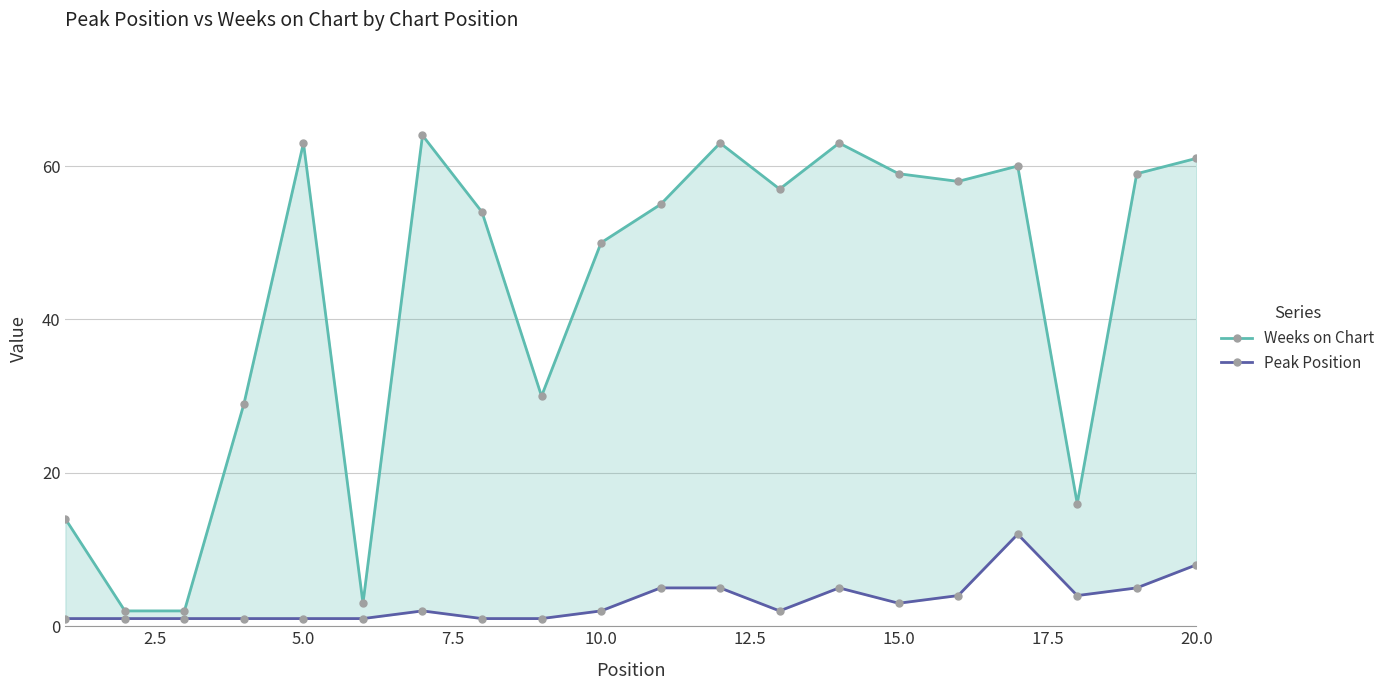

True or false: Weeks on Chart has a value of 107 at 5.0.

False